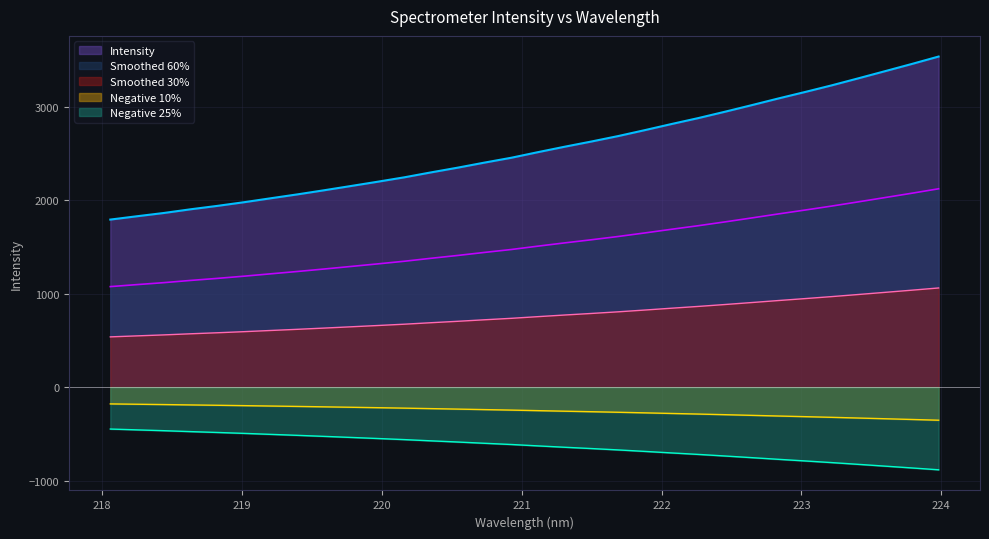

Reading left to right, extract all data points from this chart.

1793.9	1829.6	1864.4	1904.1	1940.5	1979.8	2022.2	2063.9	2108.0	2153.4	2199.3	2246.6	2299.5	2350.2	2404.2	2456.0	2516.0	2574.2	2629.8	2688.1	2751.7	2817.2	2880.6	2948.7	3019.0	3090.7	3160.0	3231.3	3306.7	3383.1	3460.1	3539.2